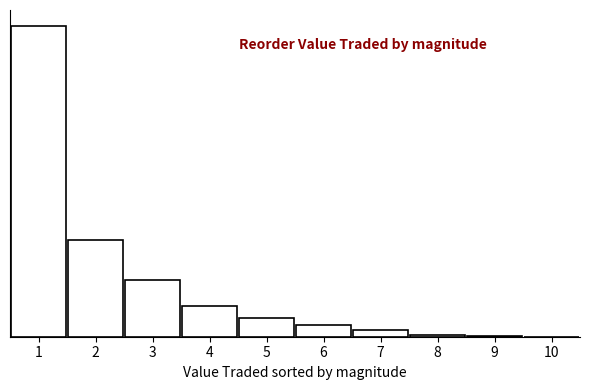

Are the bars horizontal?

No